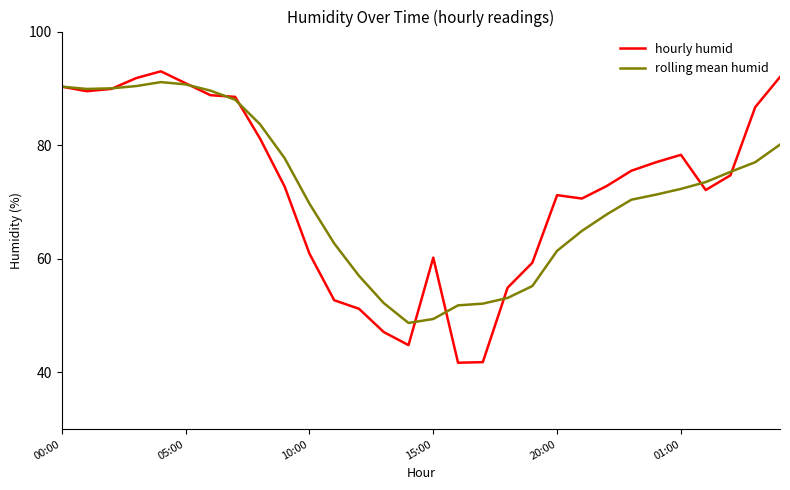

In rolling mean humid, how many points are higher than both neighbors (excluding endpoints)?

1